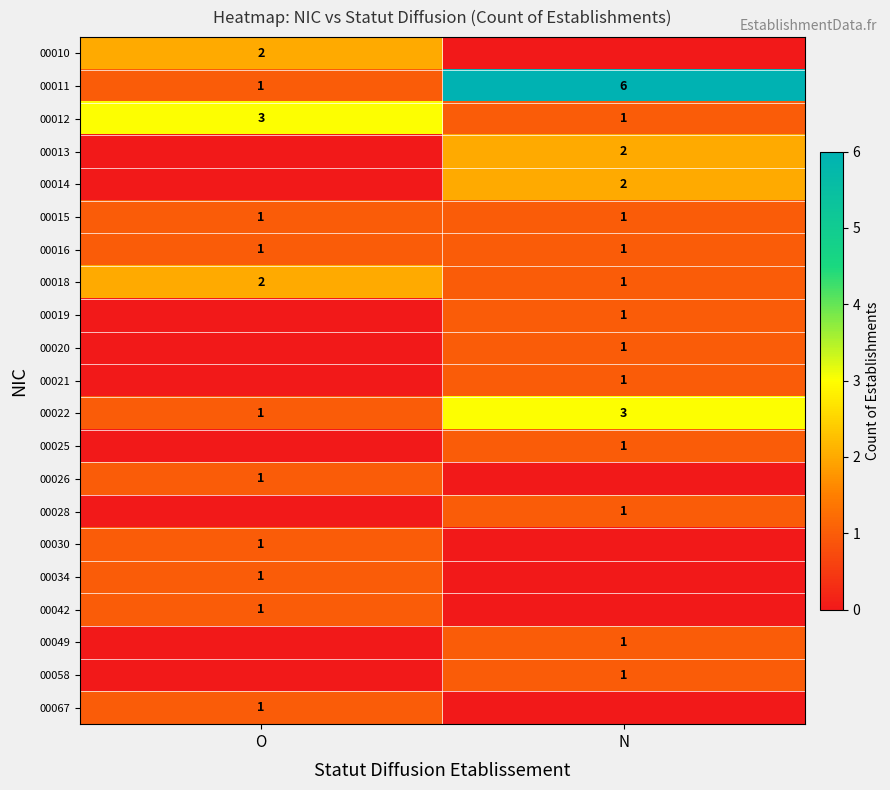

True or false: 00018 has a value of 2 at N.

False